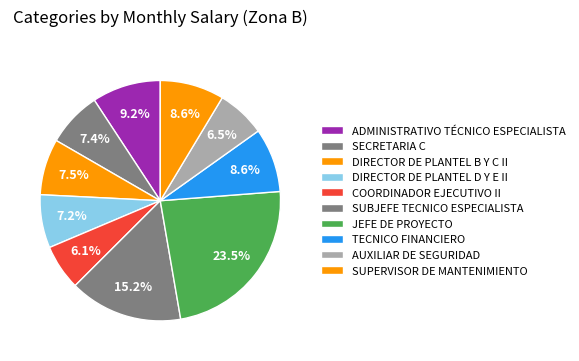

Is the sum of DIRECTOR DE PLANTEL B Y C II and DIRECTOR DE PLANTEL D Y E II greater than half?

No